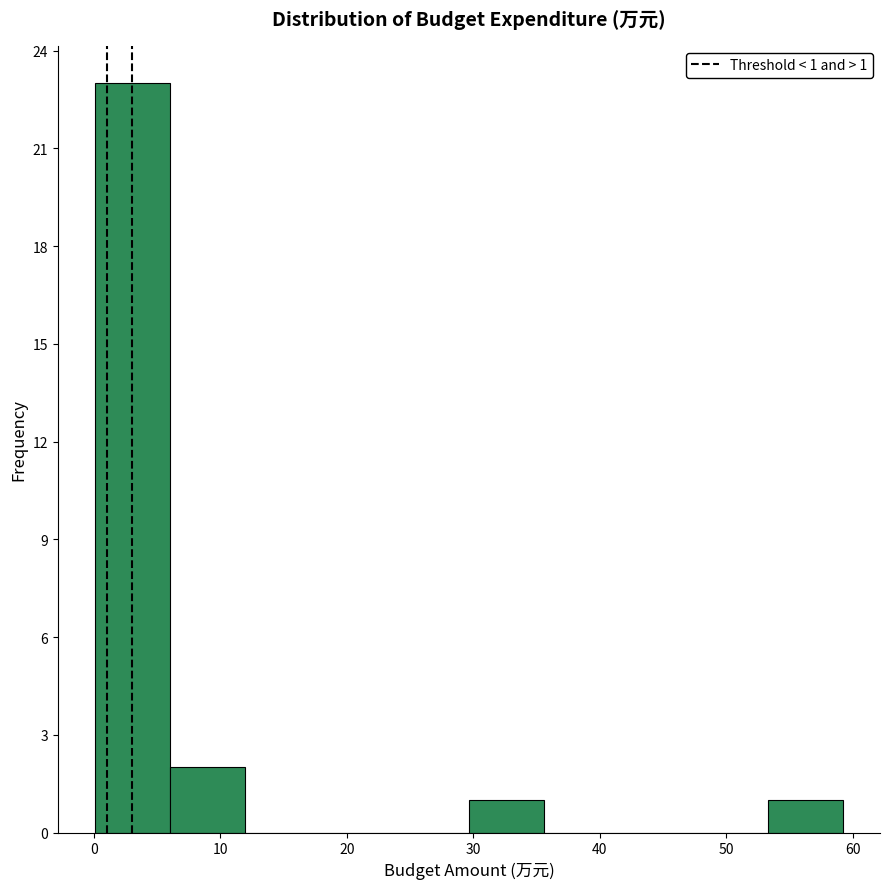

Over which range of the x-axis is the bar tallest?

0 to 6